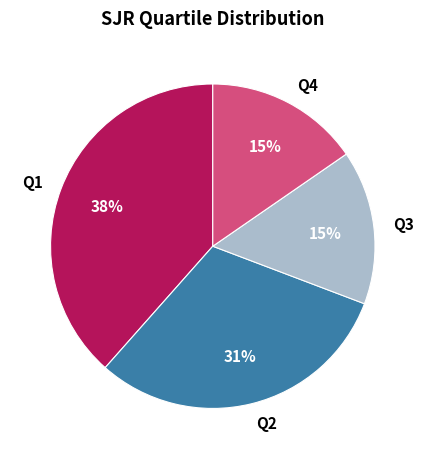

Is there a majority slice in this chart?

No